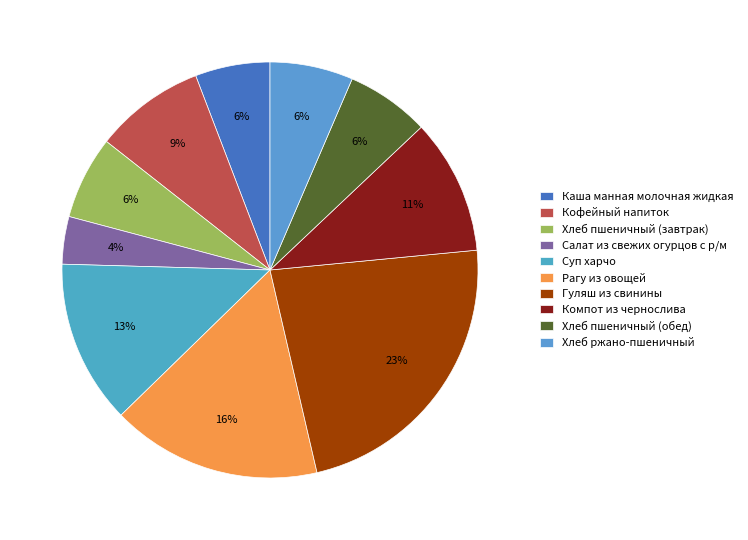

Which category has the smallest portion of the pie?

Салат из свежих огурцов с р/м